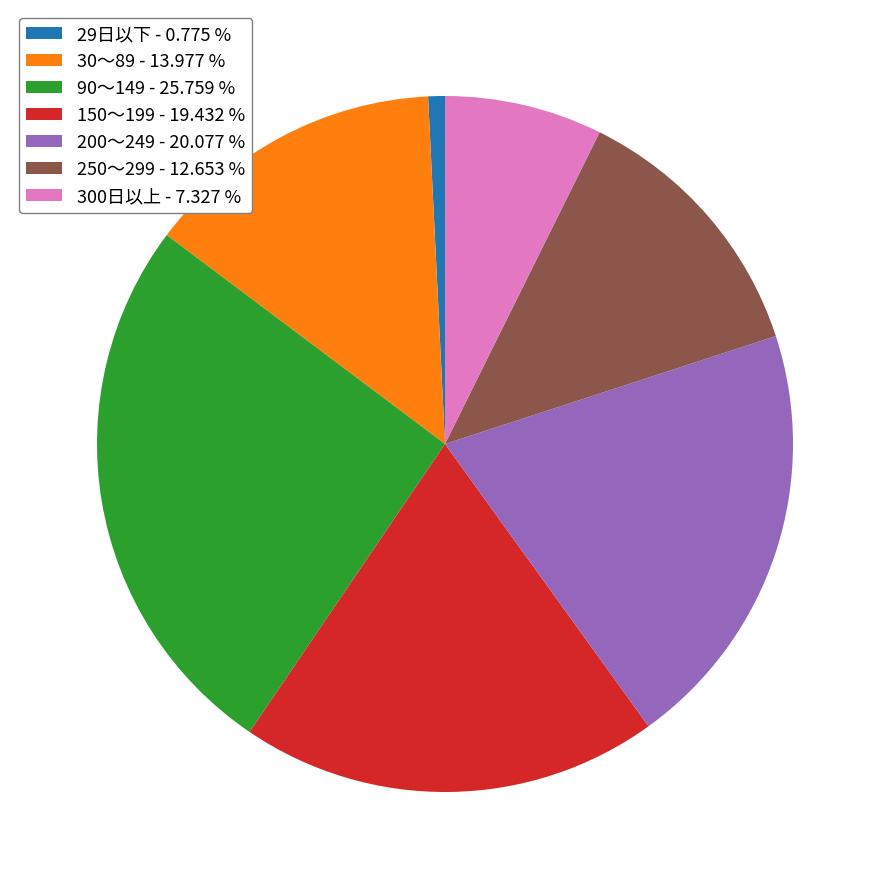

Does any single category account for the majority?

No